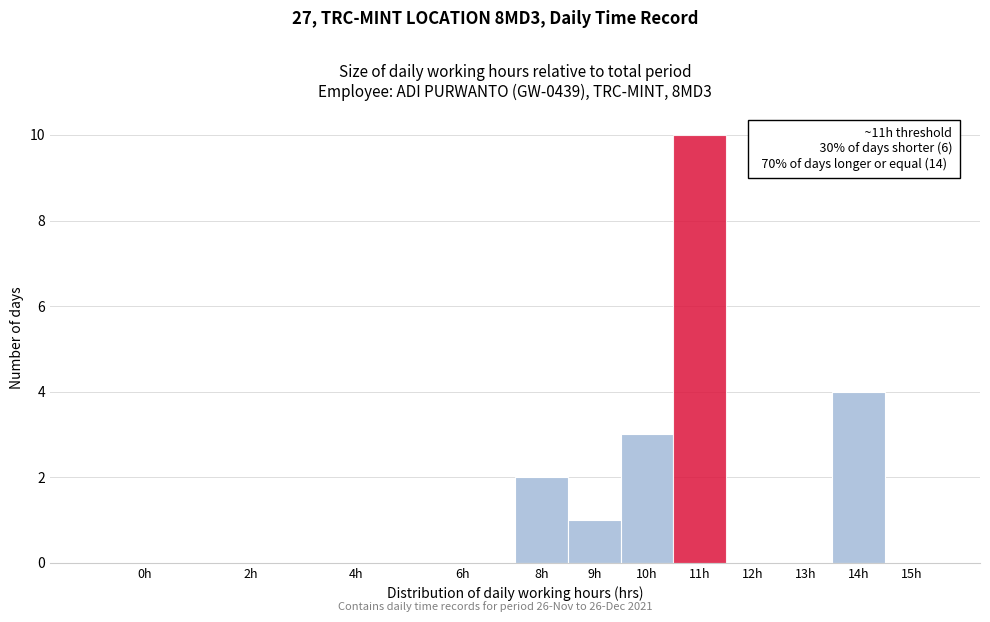

Reading left to right, what are all the values shown in this chart?

0h=0	2h=0	4h=0	6h=0	8h=2	9h=1	10h=3	11h=10	12h=0	13h=0	14h=4	15h=0